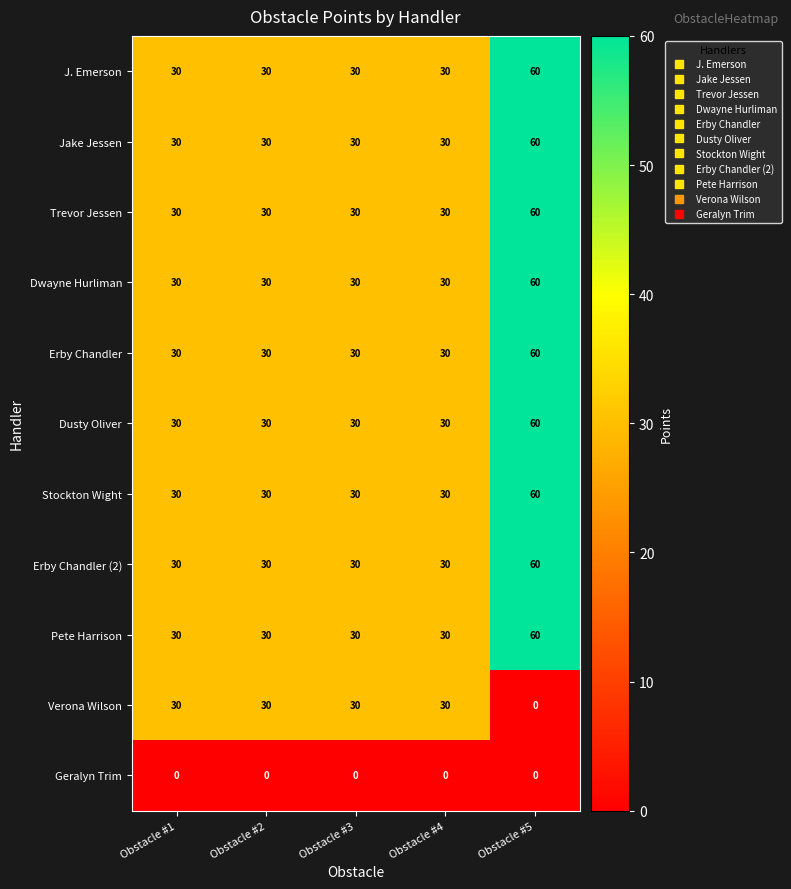

What is the difference between the highest and lowest values at Obstacle #4?

30